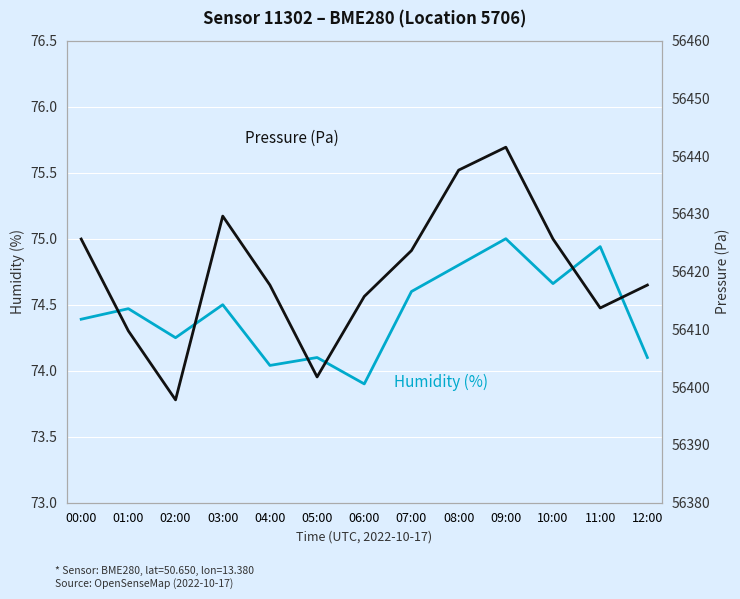

What is the difference between the Pressure (Pa) values at 07:00 and 05:00?

21.9